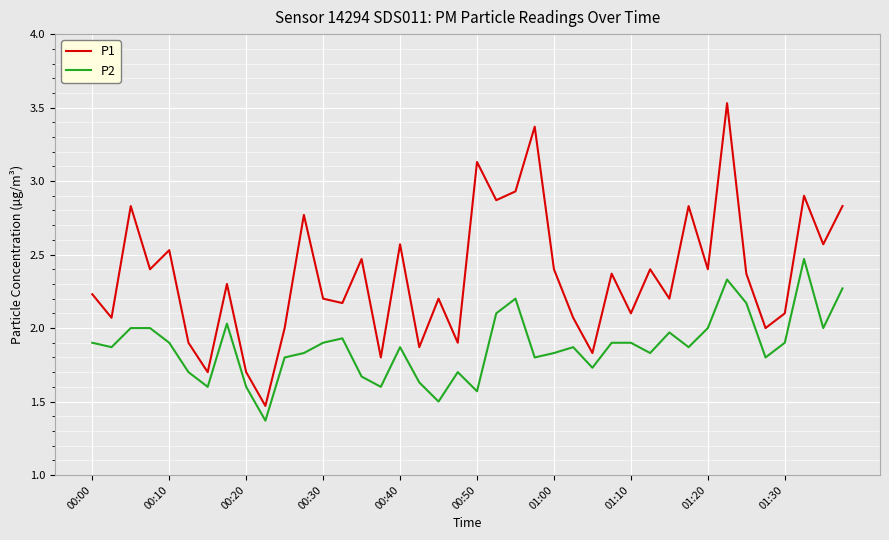

Which series has the largest range (max minus min)?

P1